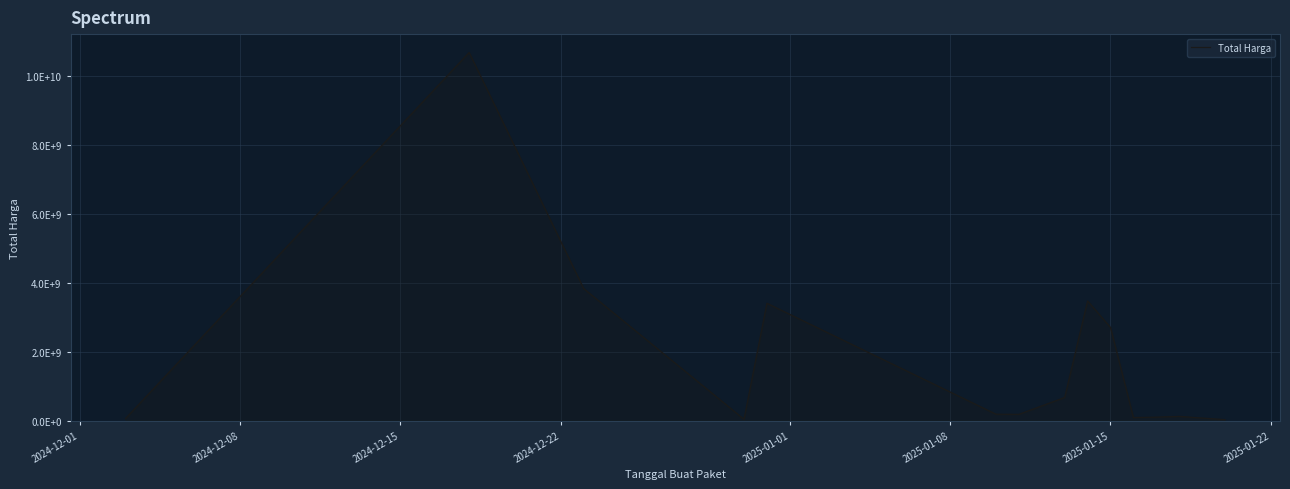

Does the chart display data point markers on the line(s)?

No